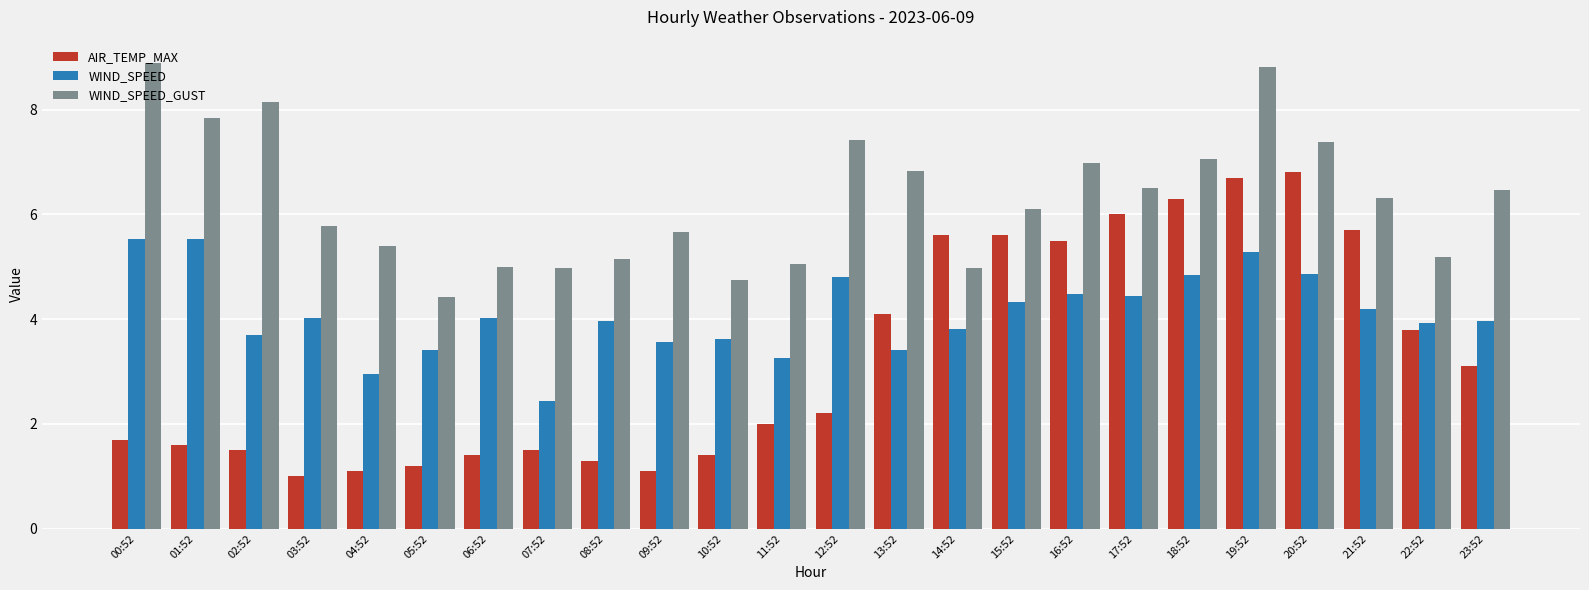

The value of WIND_SPEED_GUST at 03:52 is 3.4. True or false?

False